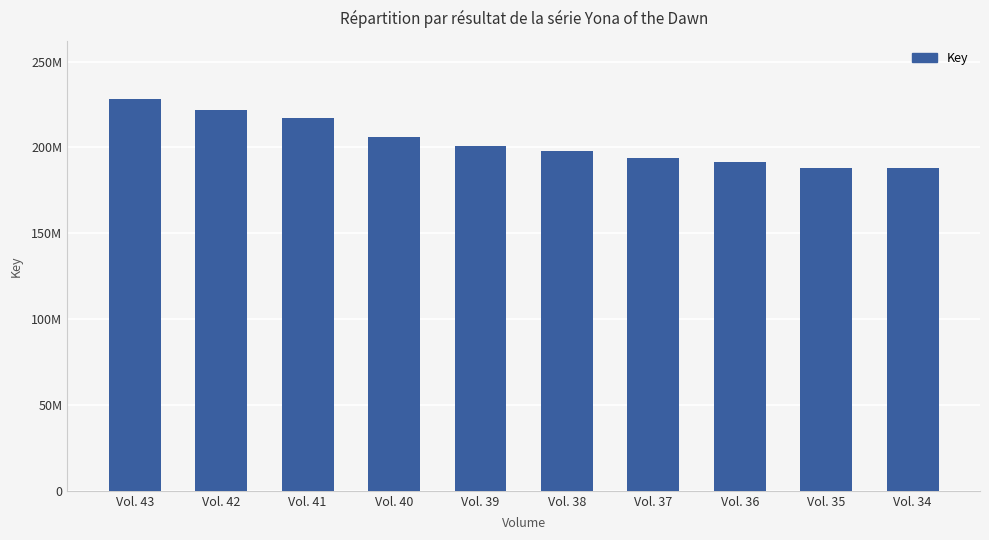

What is the change in value from Vol. 43 to Vol. 35?

-40116645